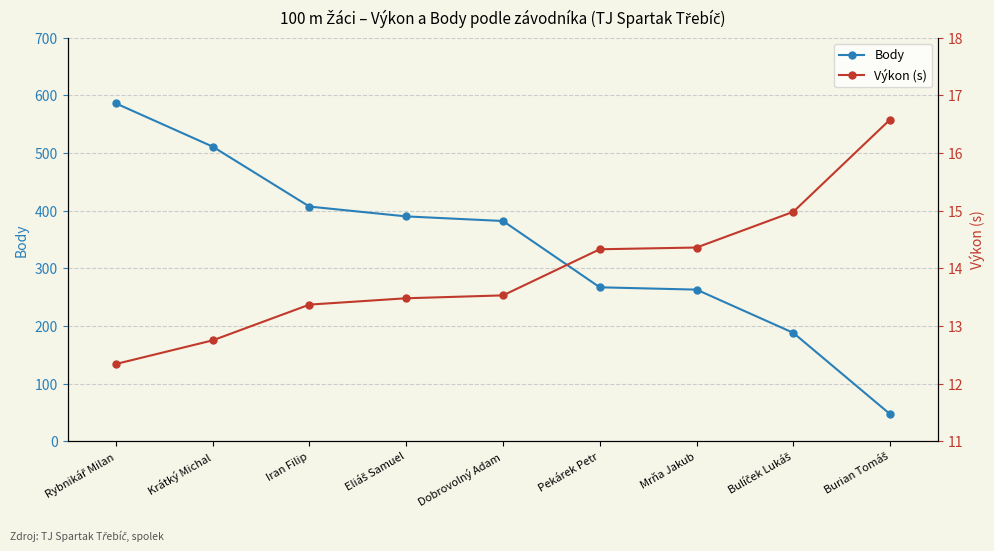

Rank the series by their maximum value, from highest to lowest.

Body, Výkon (s)